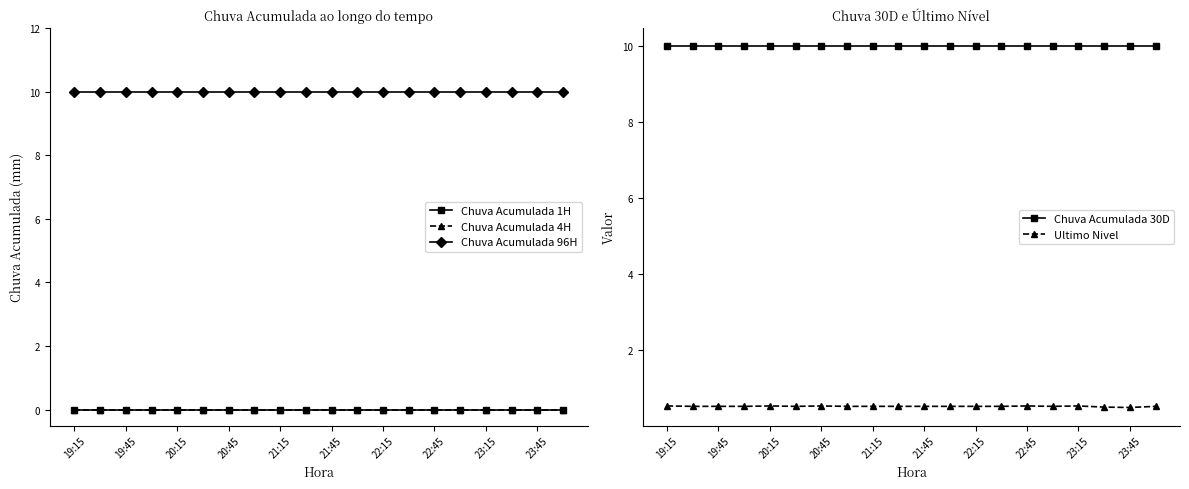

Is it true that Chuva Acumulada 30D equals 10.0 at 22:15?

True